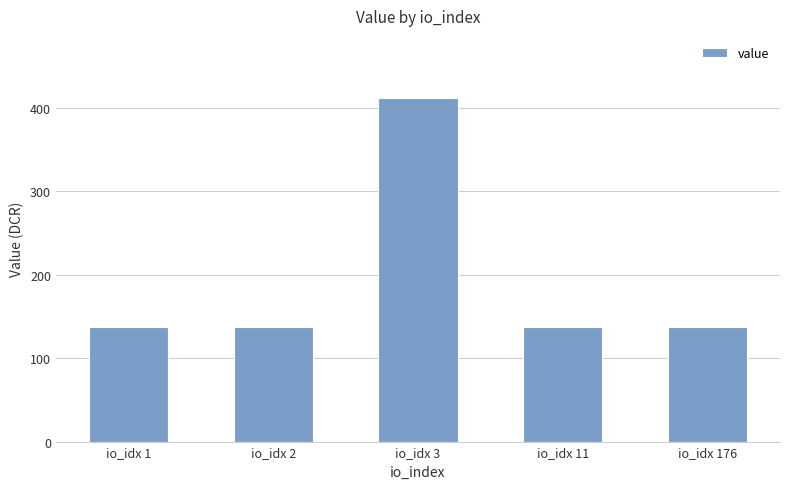

True or false: the data shows 218.9 at io_idx 2.

False